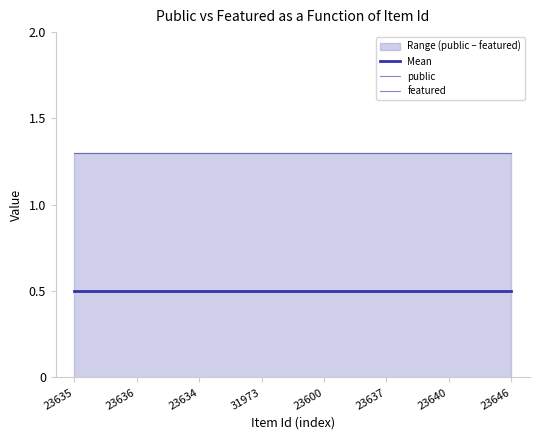

The value of Mean at 23600 is 0.5. True or false?

True